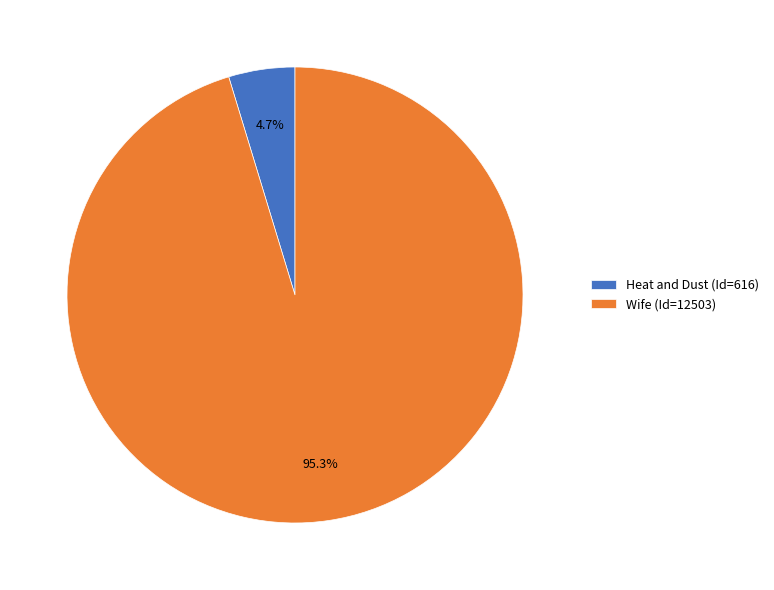

How many slices are in this pie chart?

2